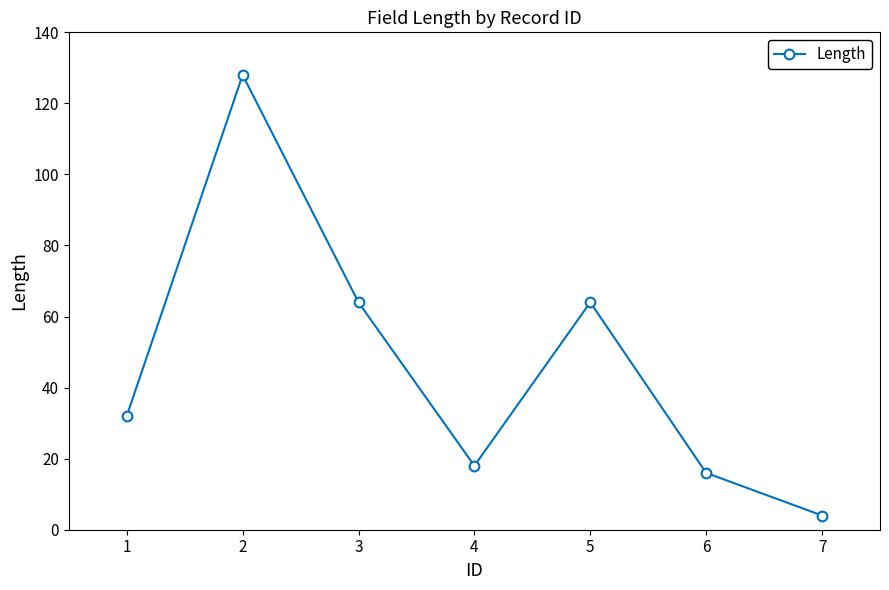

The value at 5 is 18. True or false?

False